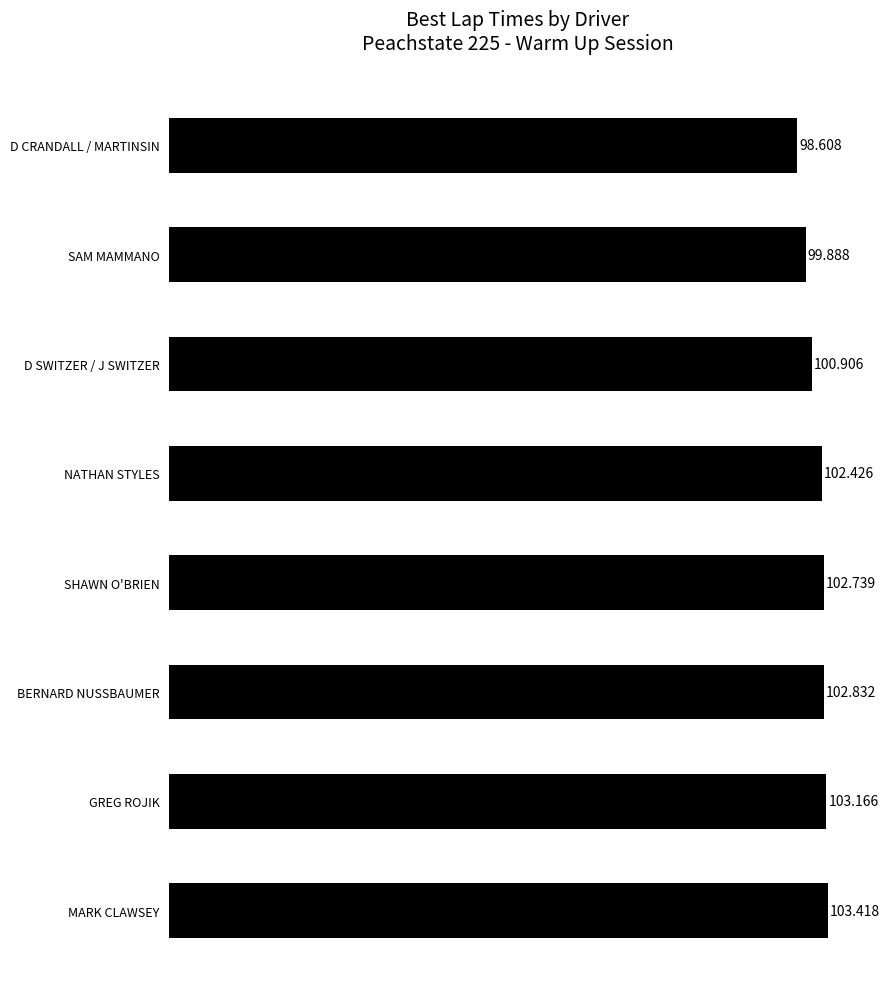

What is the difference between the second highest and second lowest values?

3.3